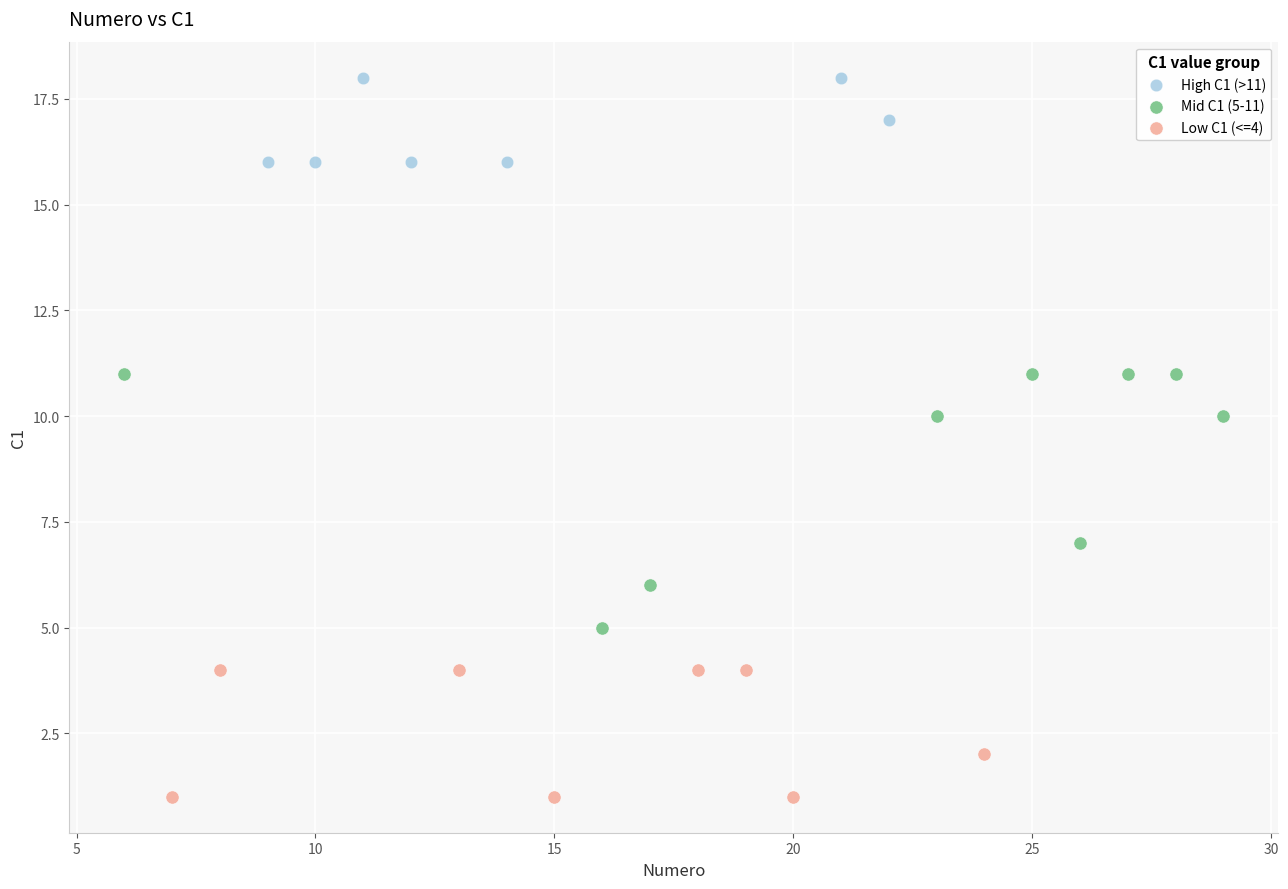

Which series contains the lowest Y value?

Low C1 (<=4)